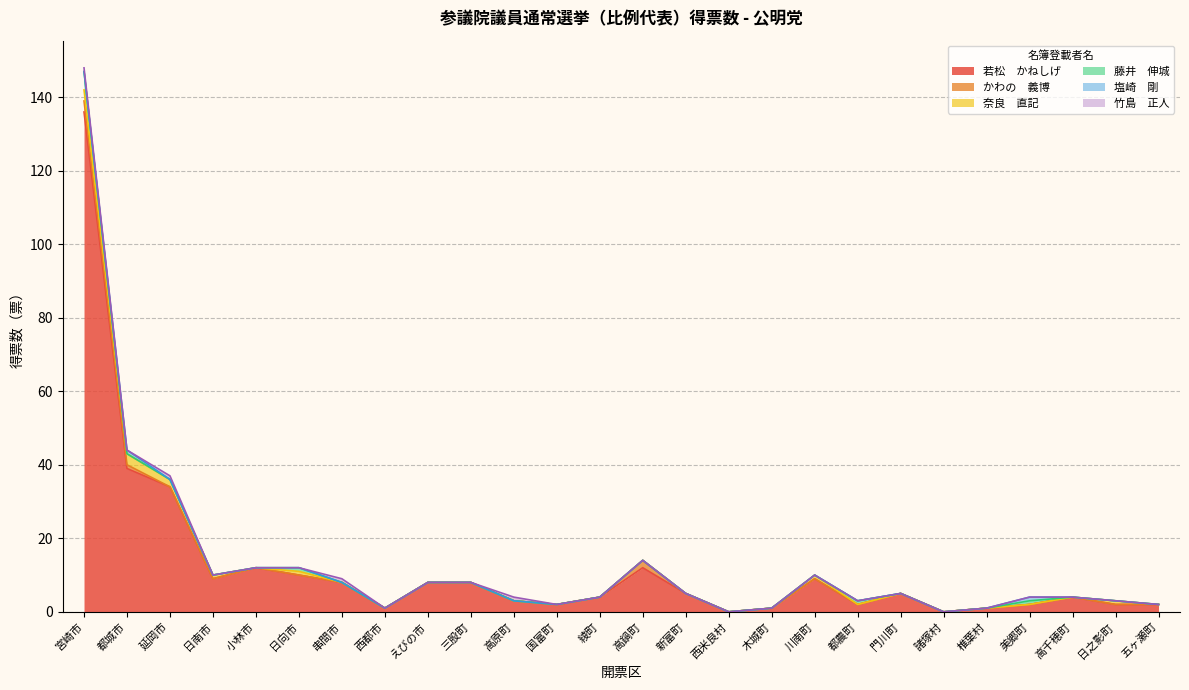

Does the chart have visible grid lines?

Yes